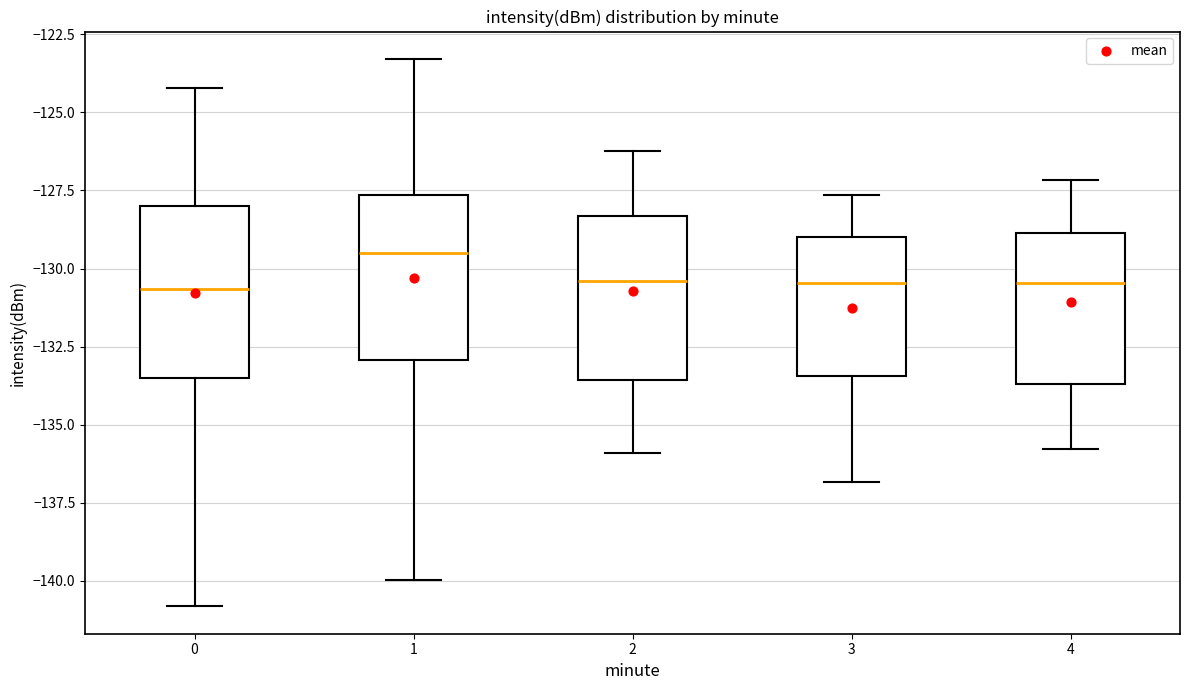

Where does the upper whisker of the box at x = 0 end on the y-axis? The values are not printed on the chart, so give them approximately, as read against the axis.

-124.0